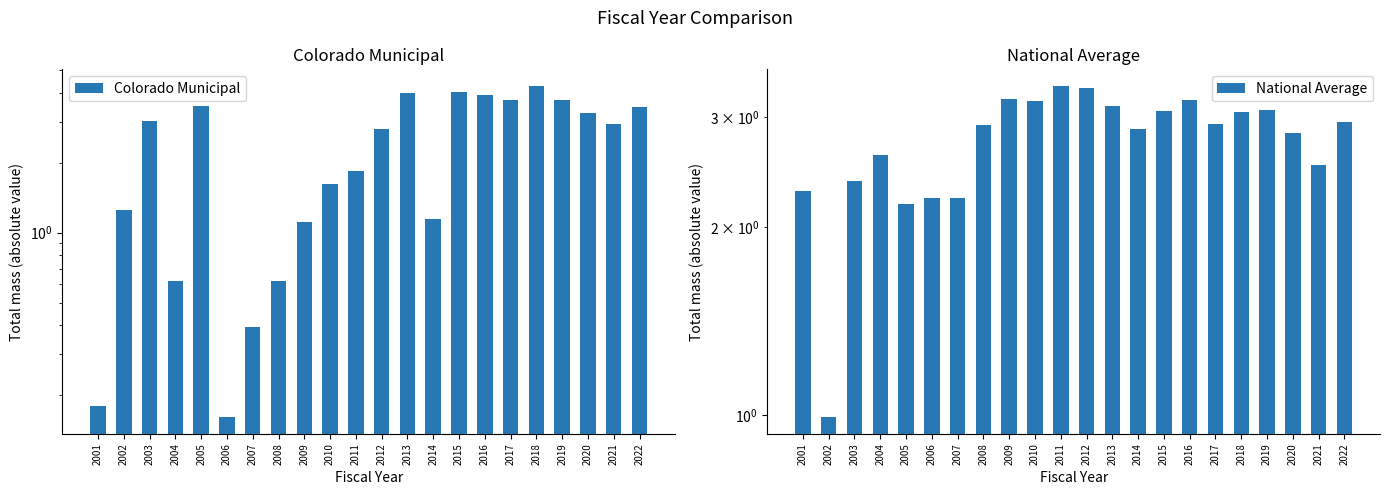

What is the difference between the maximum and minimum values in the Colorado Municipal series?

4.1